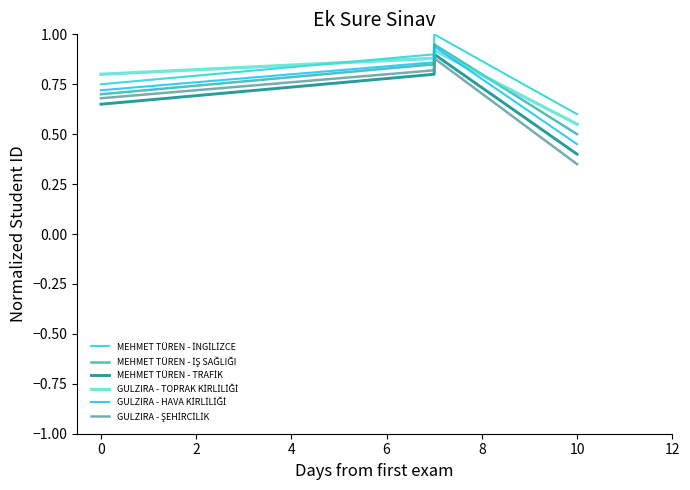

How many intersections are there between MEHMET TÜREN - TRAFİK and GULZIRA - ŞEHİRCİLİK?

1